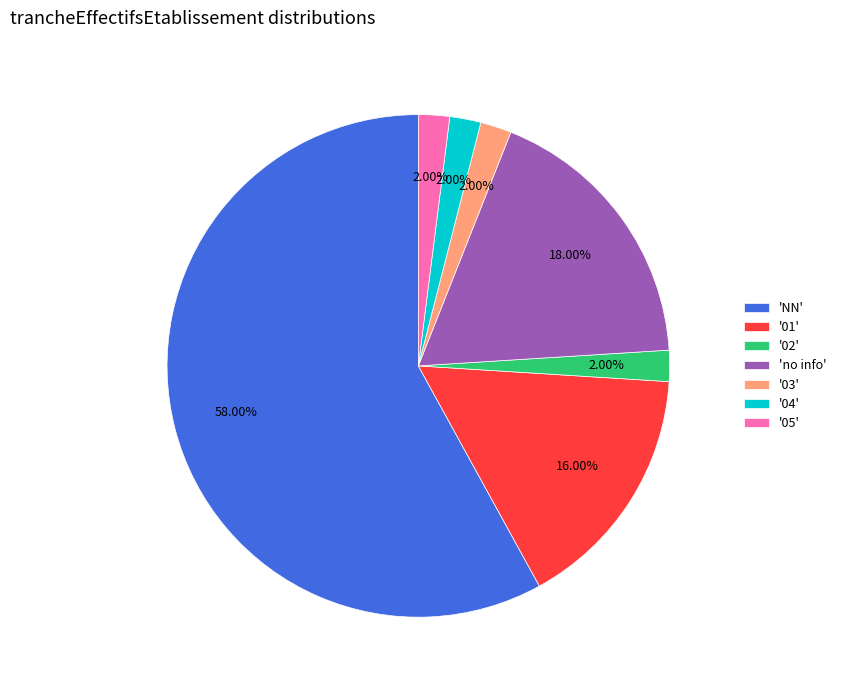

Which has a higher value, 'NN' or '01'?

'NN'